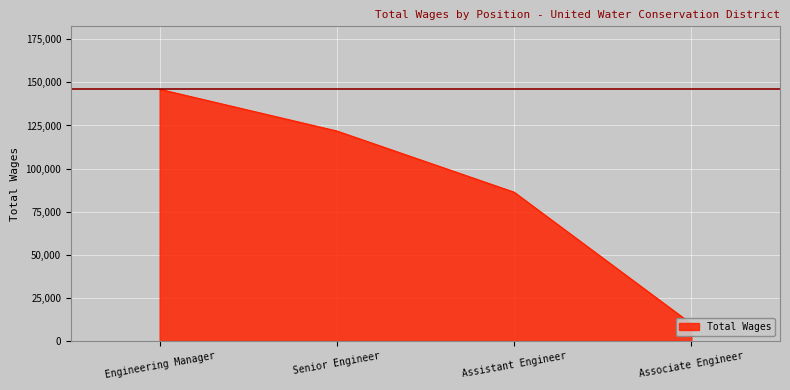

At which label does the data first exceed 121794?

Engineering Manager